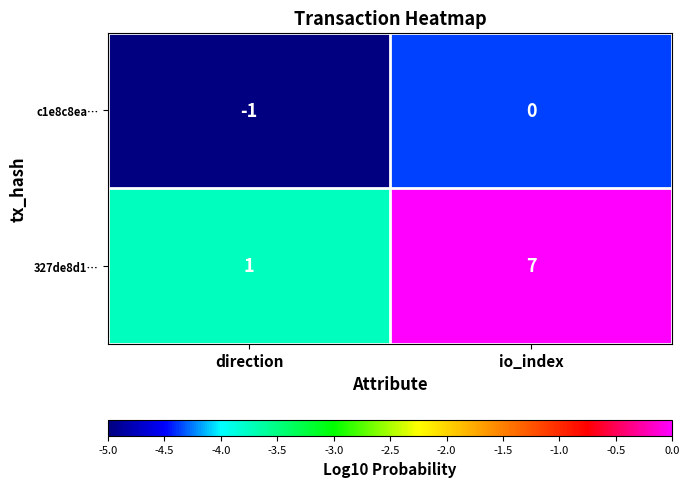

The value of c1e8c8ea… at direction is -2. True or false?

False